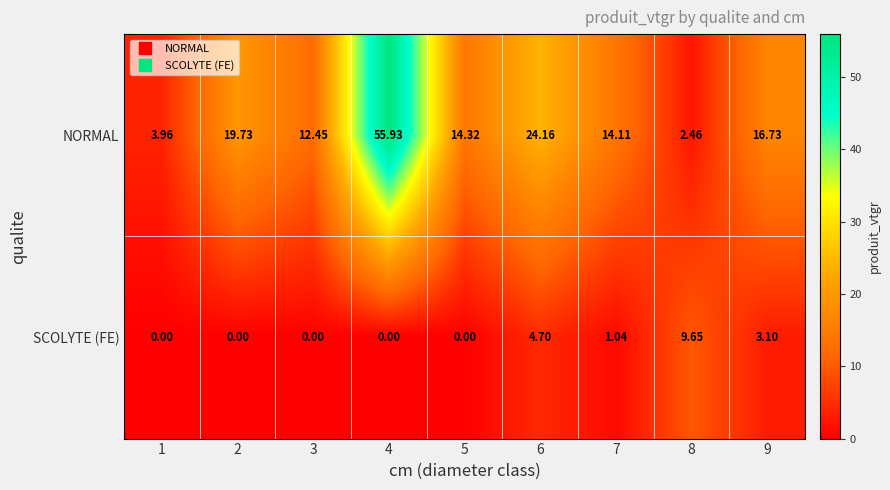

List the series in order of their peak value, highest first.

NORMAL, SCOLYTE (FE)